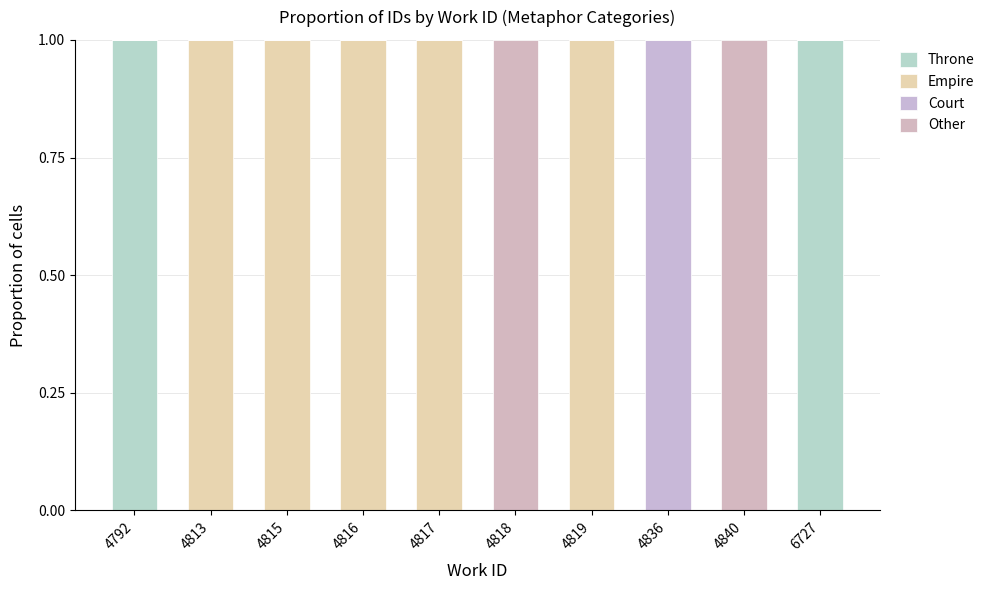

Where is Empire nearest to the value 0?

4792